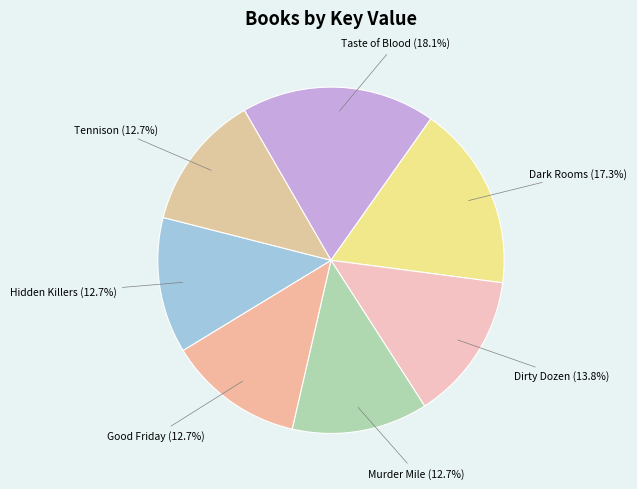

Combined, what portion of the pie is Taste of Blood and Hidden Killers?

30.8%